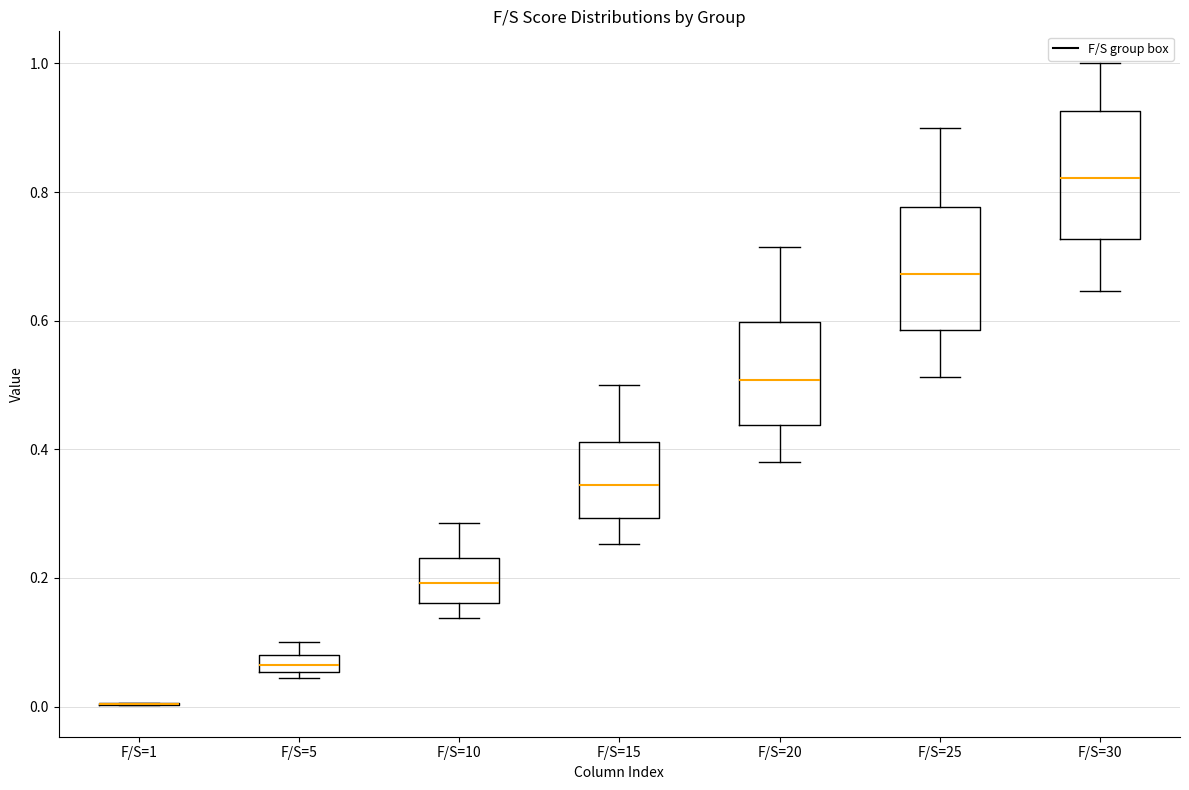

Where is the lower edge of the box for F/S=5 on the y-axis? The values are not printed on the chart, so give them approximately, as read against the axis.

0.06